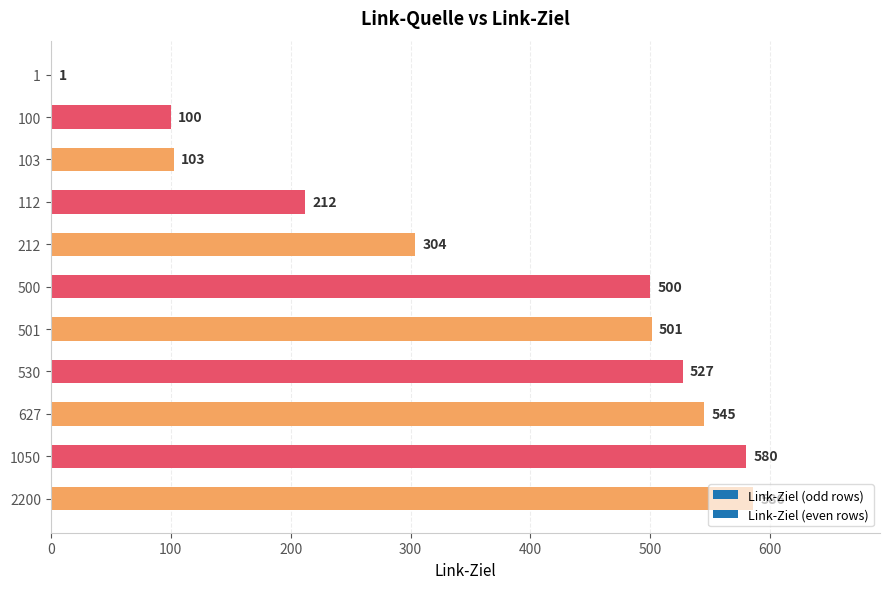

Which category has the highest value across all series?

2200